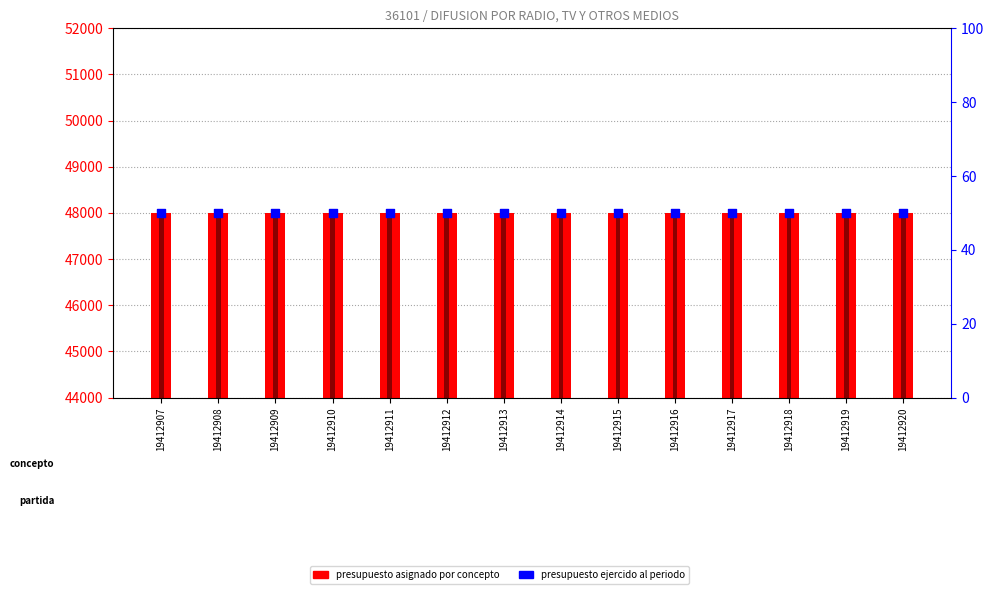

At how many categories does at least one series exceed 14585?

14